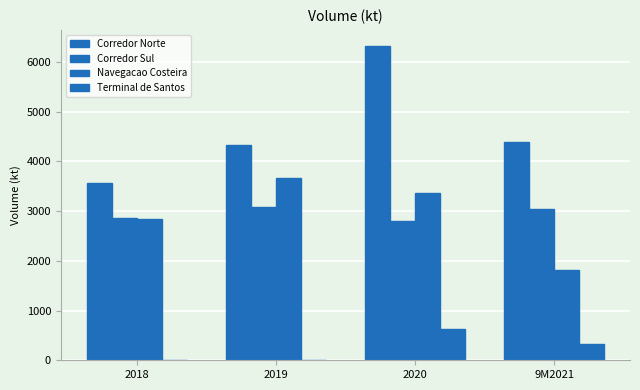

Which category has the lowest value across all series?

2018